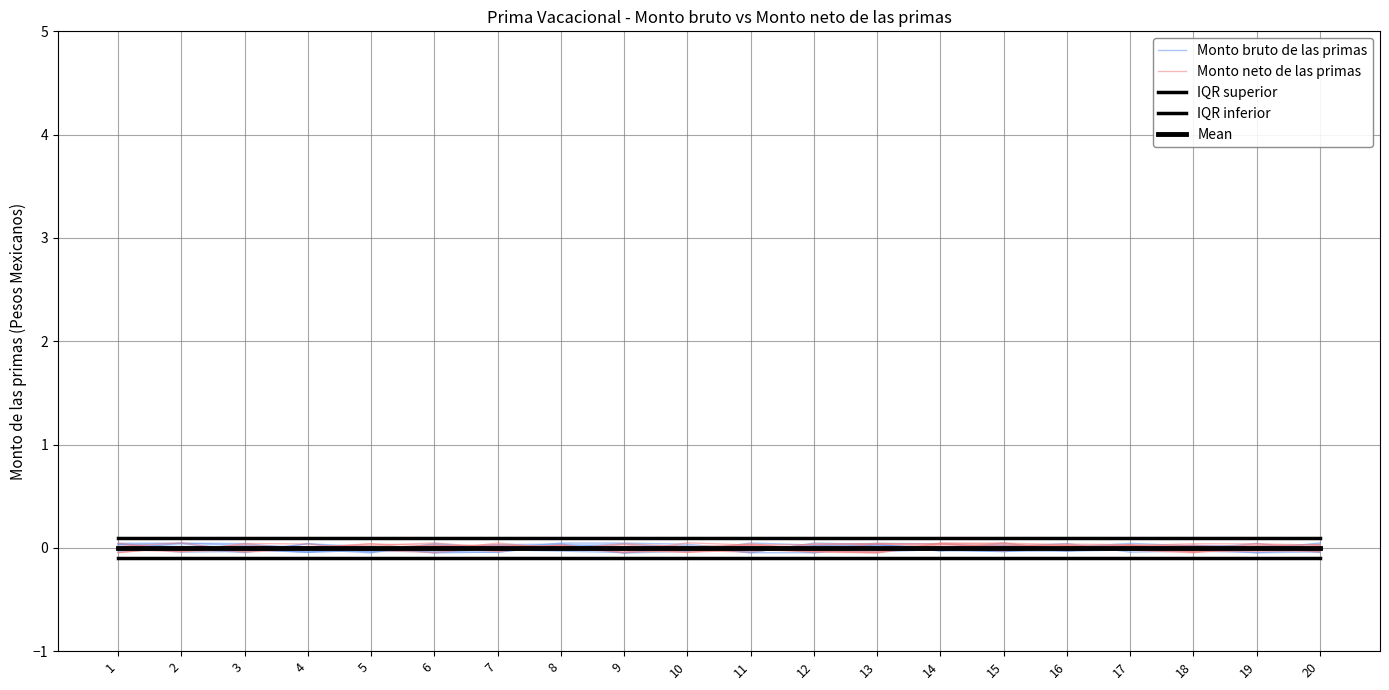

In Monto neto de las primas, how many points are higher than both neighbors (excluding endpoints)?

5